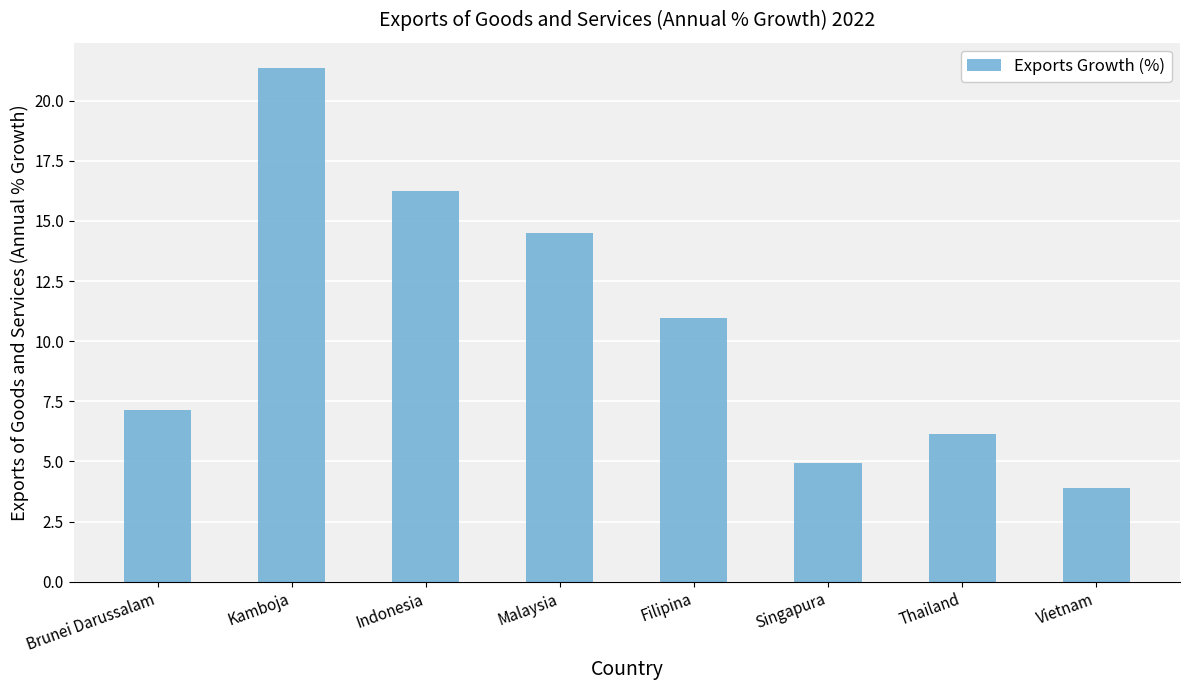

Reading right to left, extract all data points from this chart.

3.9	6.2	4.9	11.0	14.5	16.2	21.3	7.2